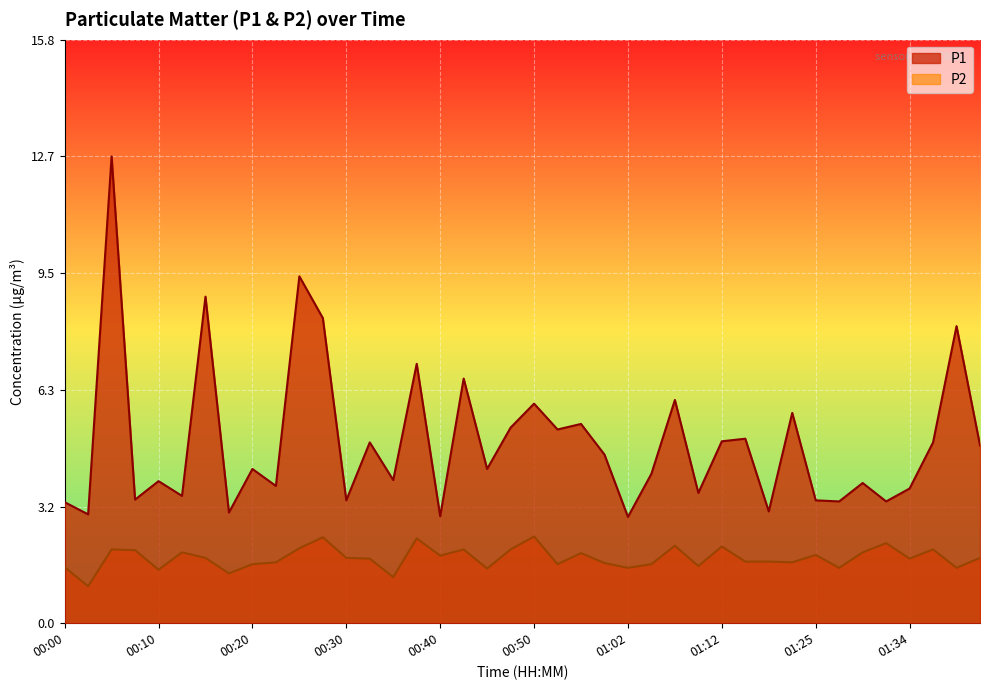

At which category is the sum across all series the highest?

00:05